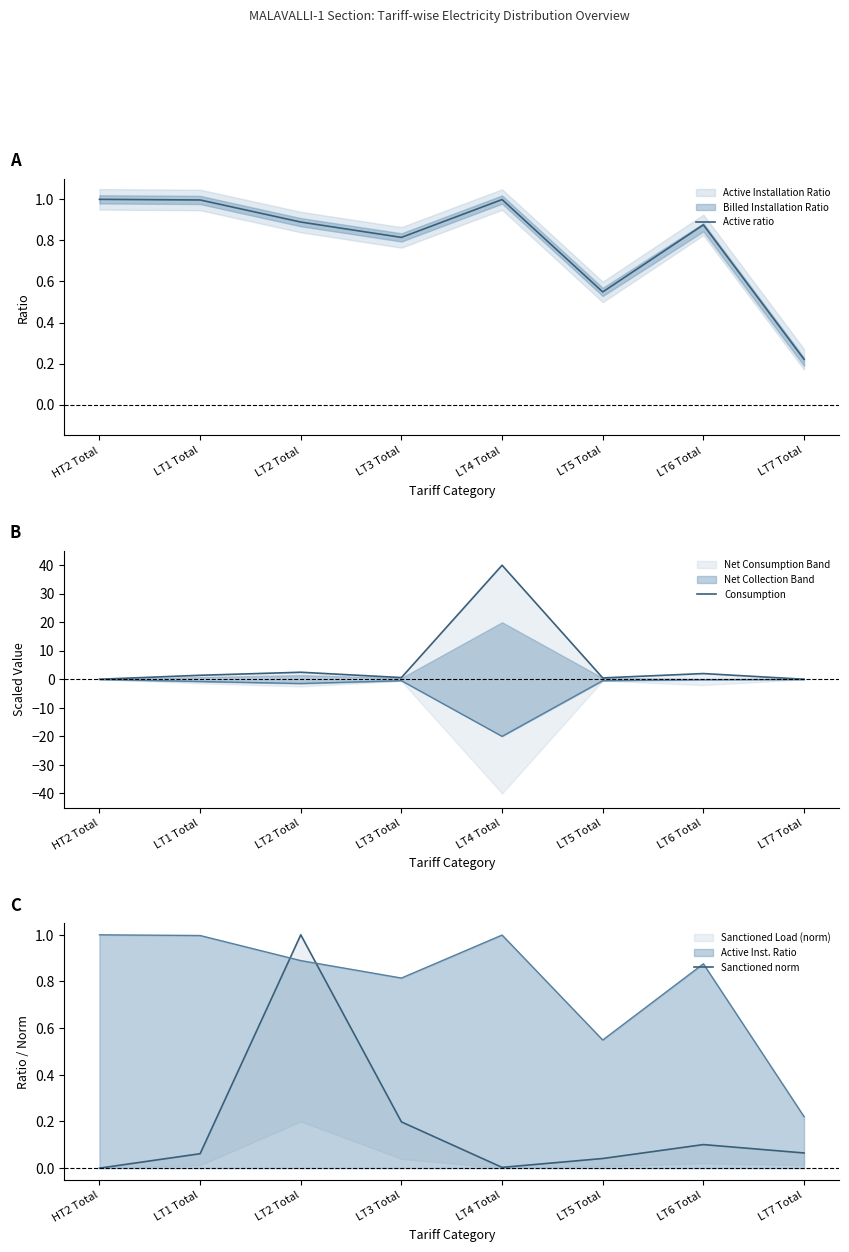

What is the difference between the highest and lowest values at LT6 Total?

1.9